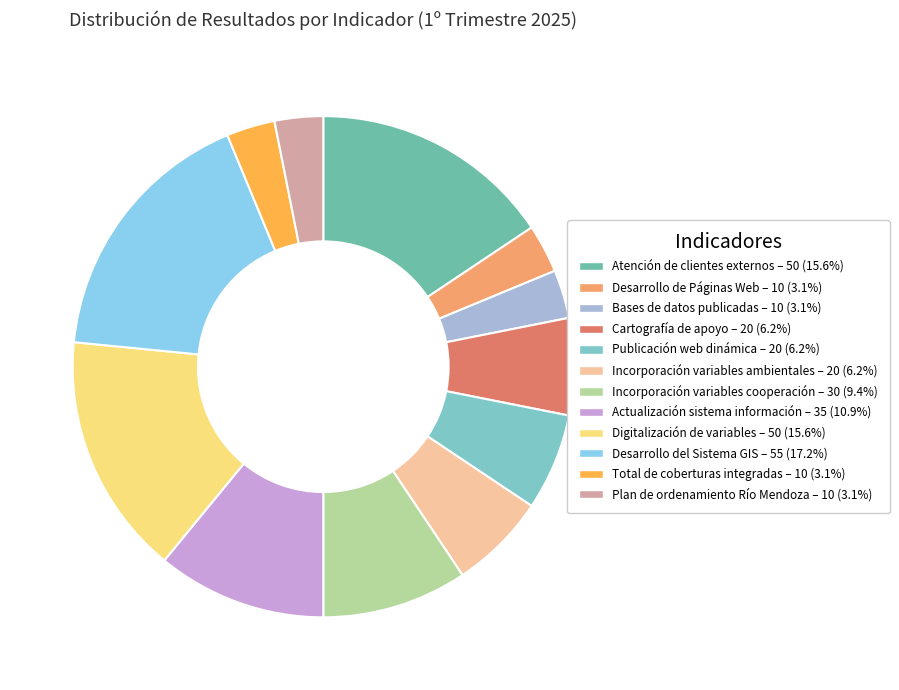

Count the number of slices in the pie.

12